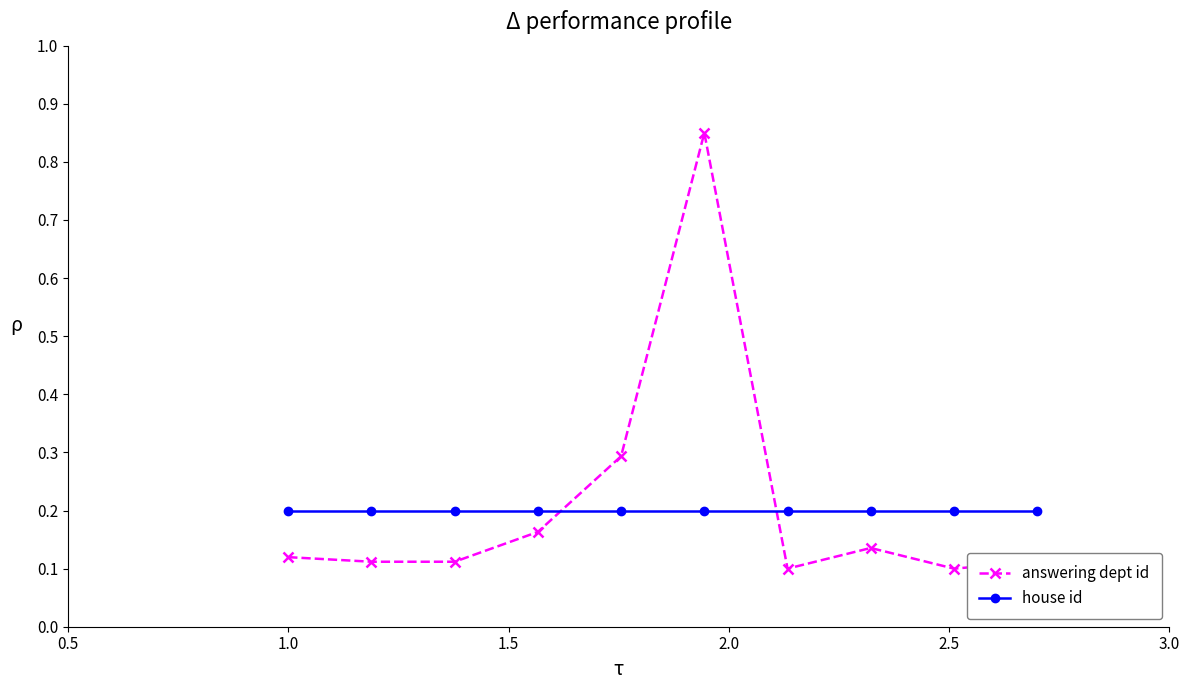

Count the answering dept id values in the range 0 to 1.

10